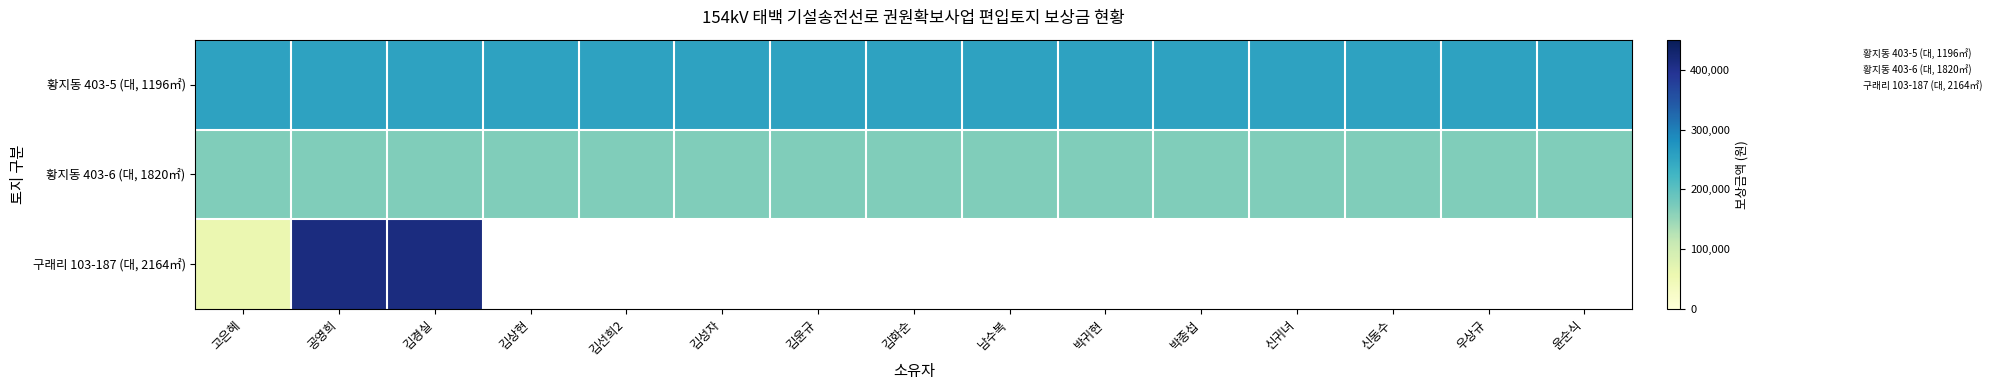

Which has a higher value, 남수복 or 박귀현?

남수복